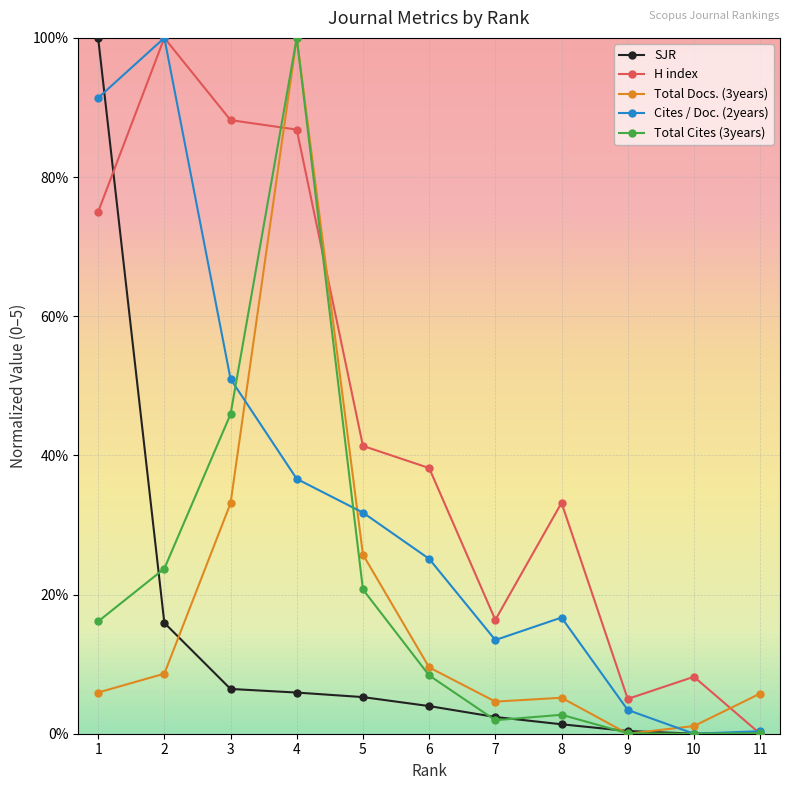

How many intersections are there between SJR and H index?

1